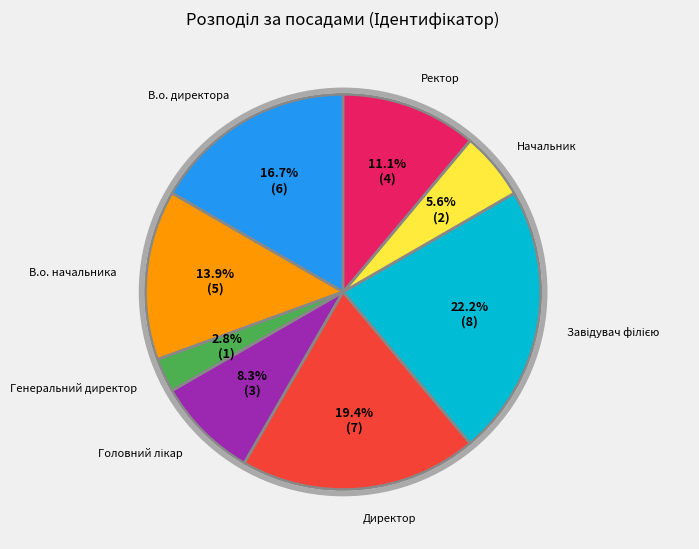

Is there any slice that represents more than half of the pie?

No